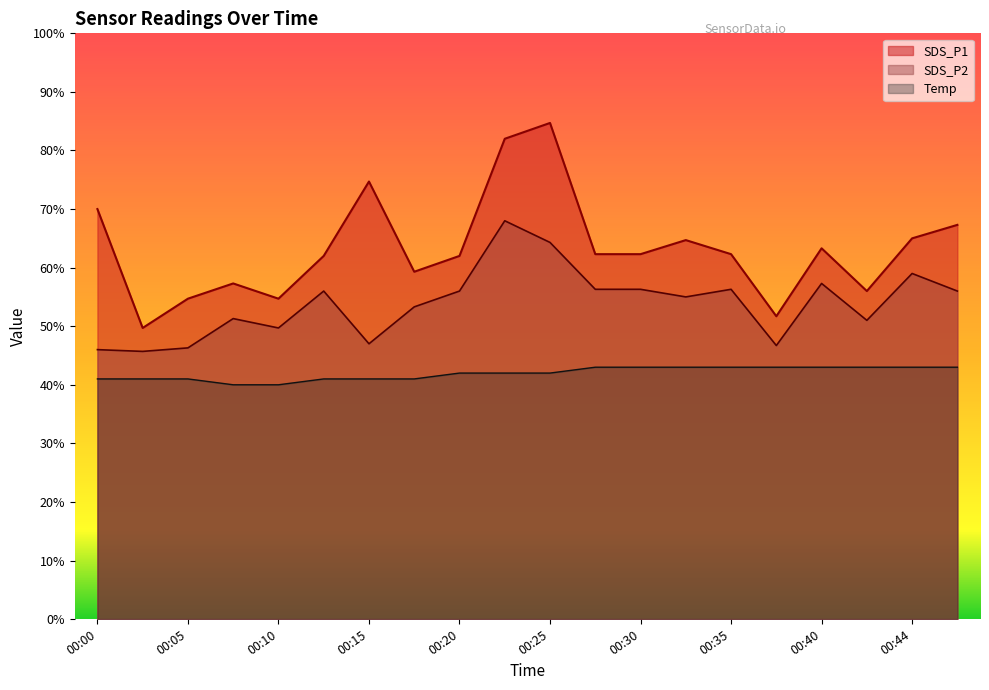

What are all the series names shown in the legend?

SDS_P1, SDS_P2, Temp